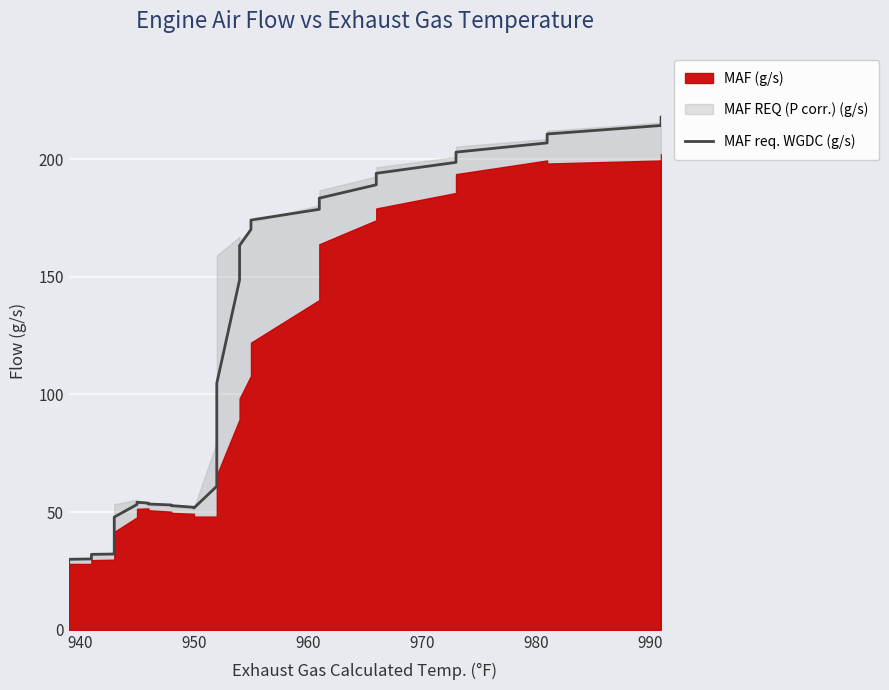

What is the value of the 25th point from the left?

61.0